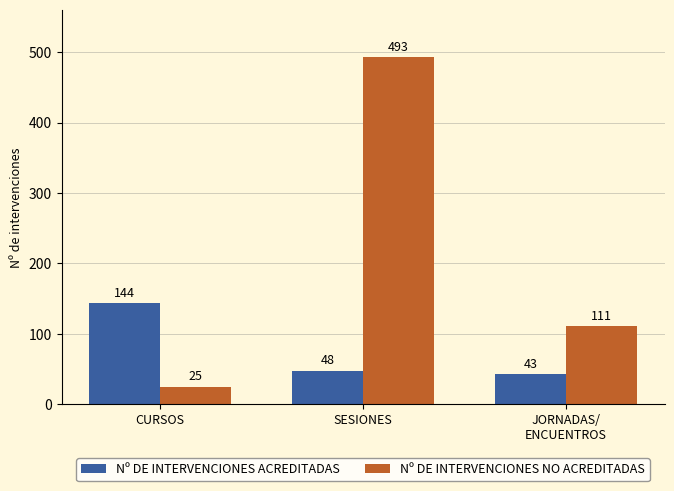

How many bars are there in total?

6